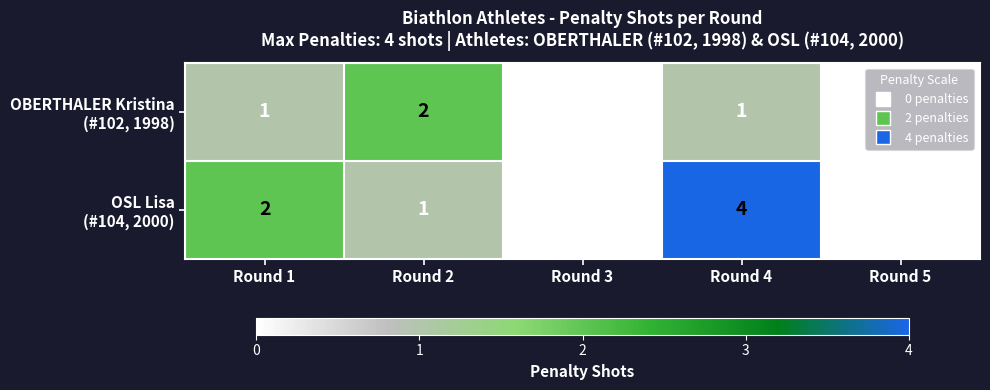

At how many categories does at least one series exceed 1?

3